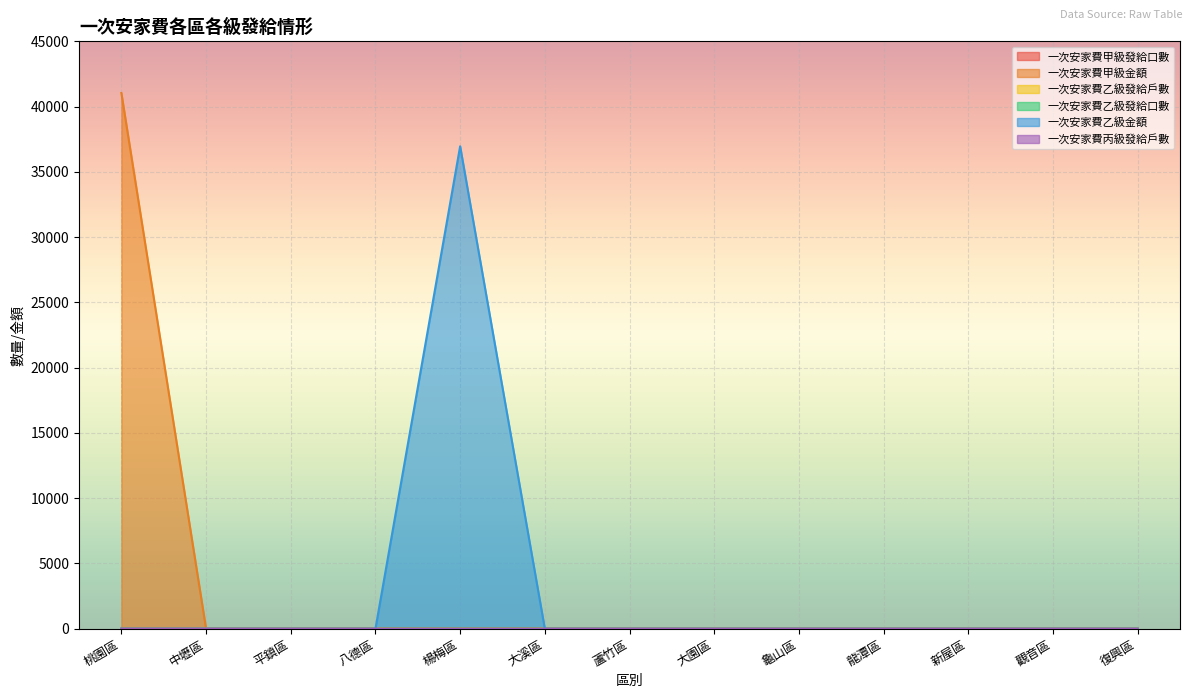

True or false: 一次安家費甲級發給口數 and 一次安家費乙級發給口數 cross at least once.

False